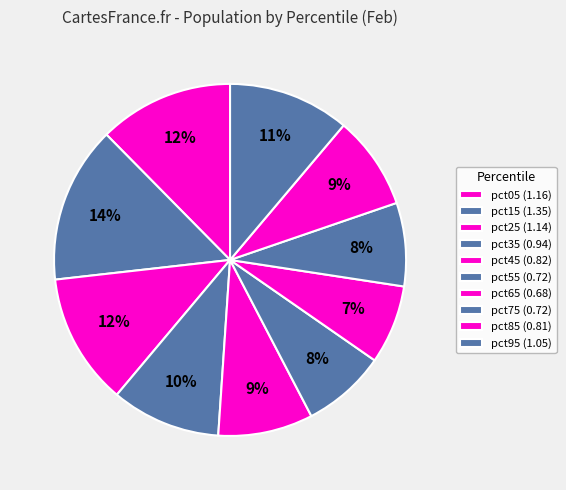

Count the number of slices in the pie.

10